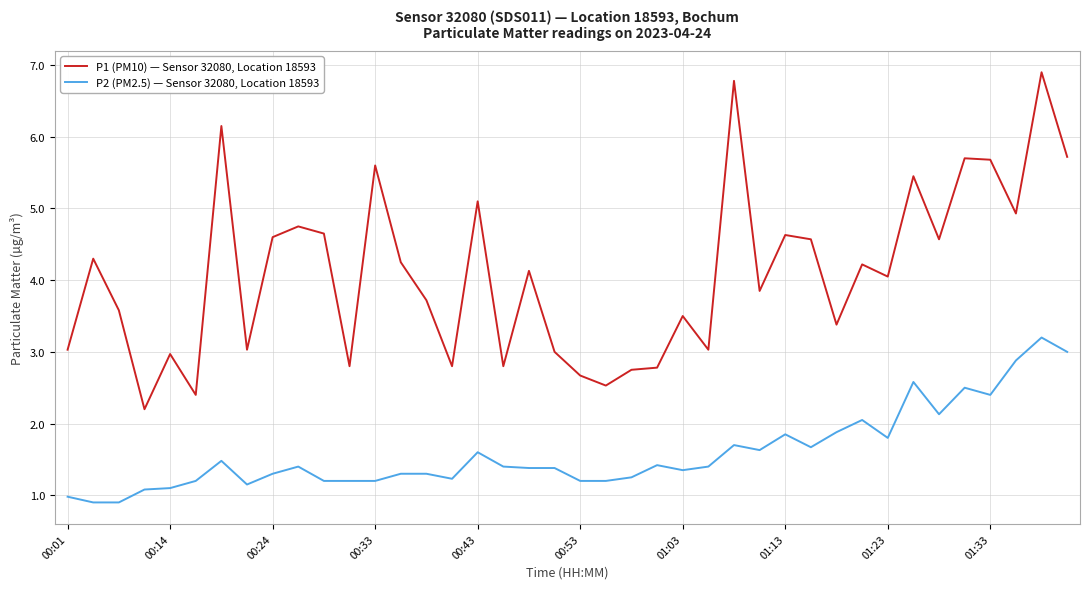

What is the difference between the maximum and minimum values in the P2 (PM2.5) — Sensor 32080, Location 18593 series?

2.3